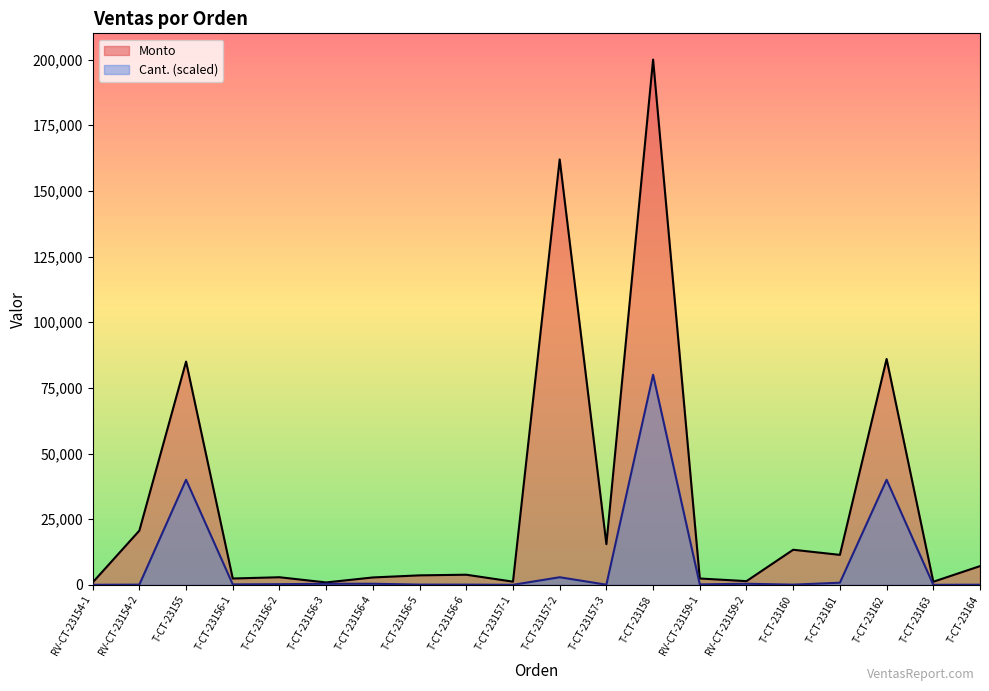

Reading left to right, what are all the values shown in this chart?

Monto: 889	20640	85000	2400	2880	900	2800	3600	3840	1200	162000	15480	200000	2400	1400	13350	11400	86000	1166	7120
Cant.: 4	64	40000	160	240	400	400	80	64	4	2880	48	80000	160	400	60	800	40000	4	32